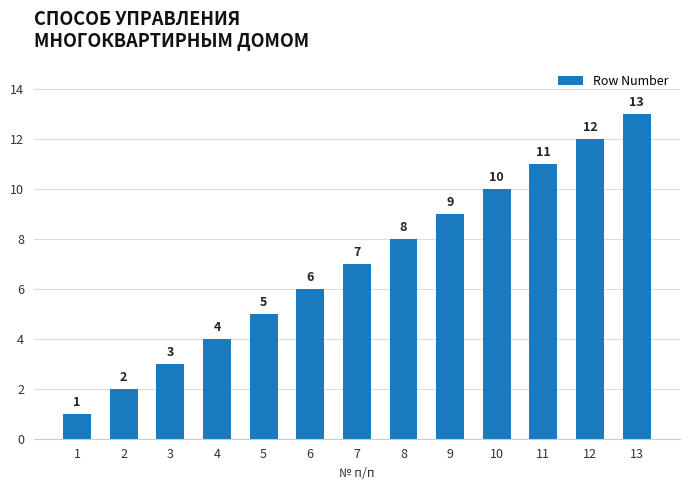

Rank the categories by value from highest to lowest.

13, 12, 11, 10, 9, 8, 7, 6, 5, 4, 3, 2, 1